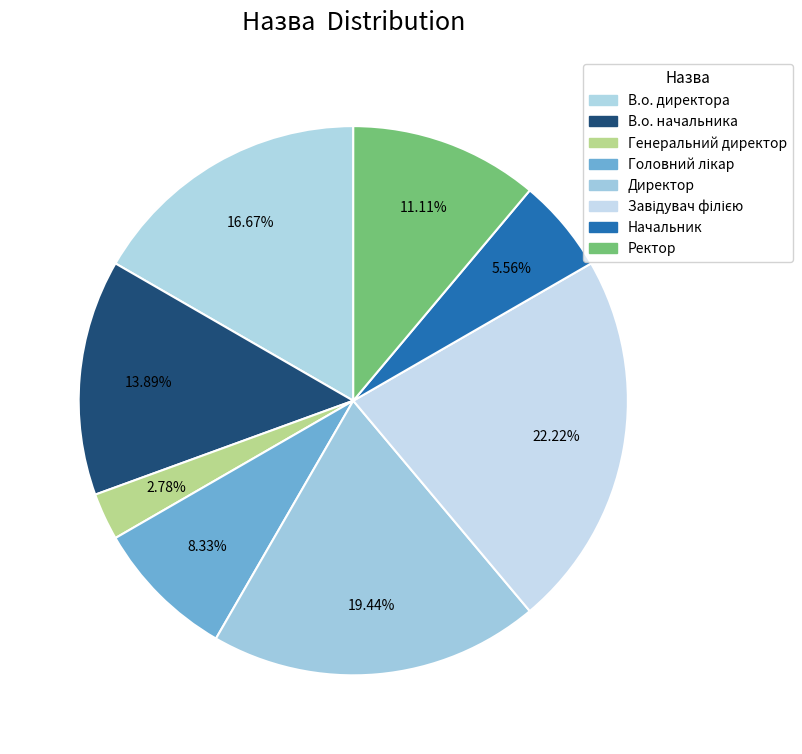

How many segments does this pie chart have?

8